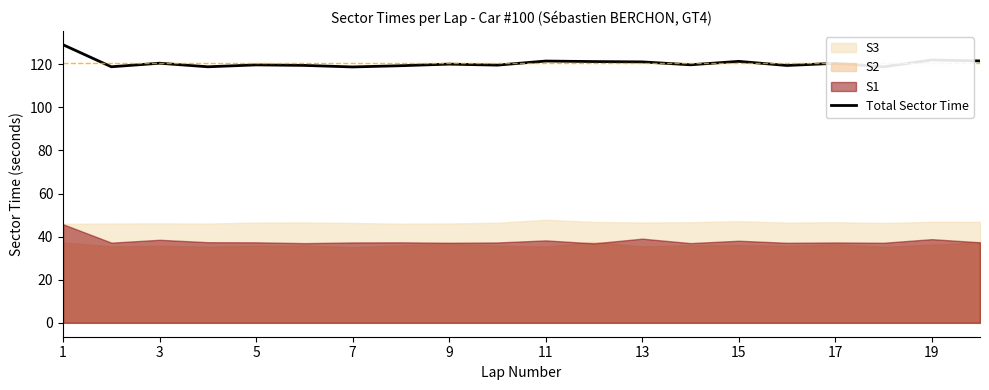

Is it true that Total Sector Time equals 193.8 at 5?

False